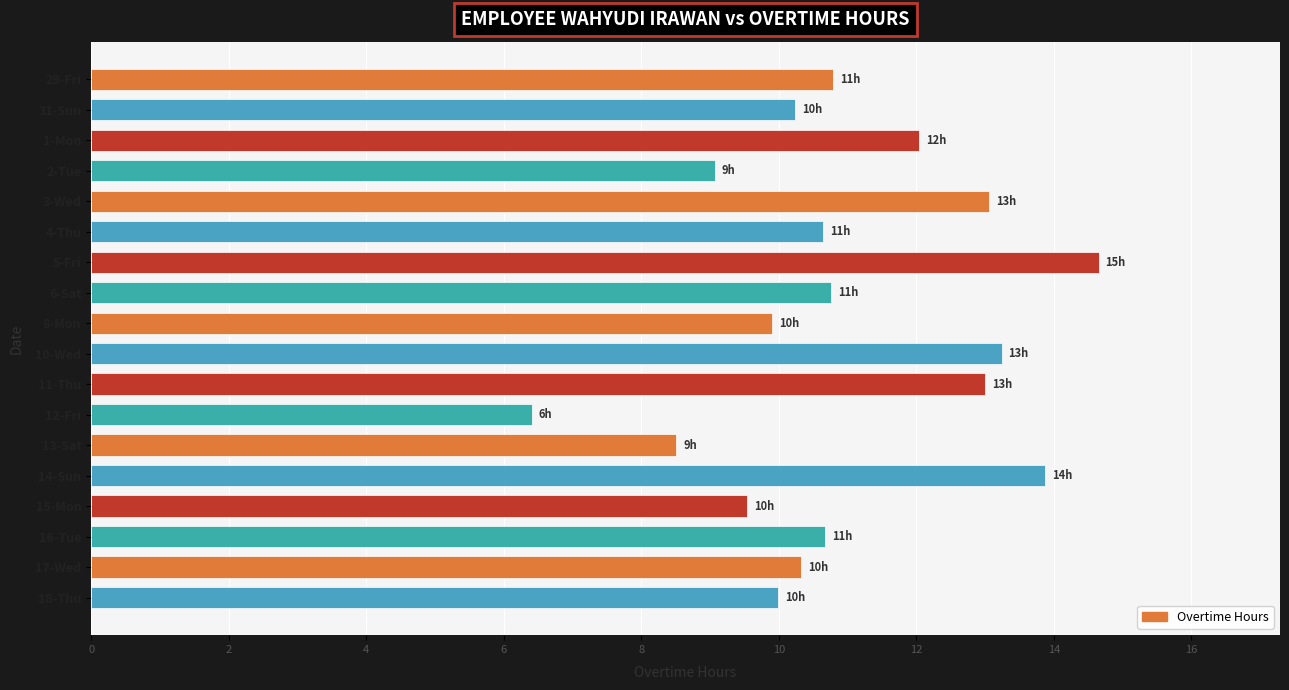

The chart shows a value of 13.2 at 10-Wed. True or false?

True